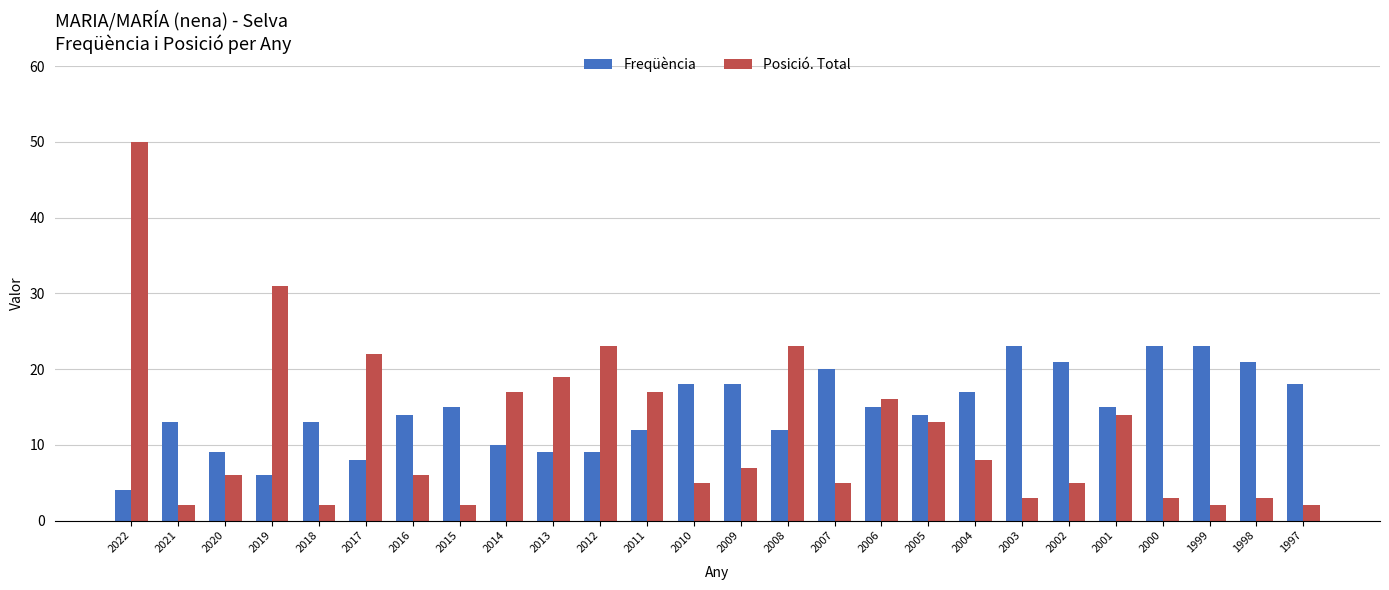

True or false: Posició. Total has a value of 16 at 2006.

True